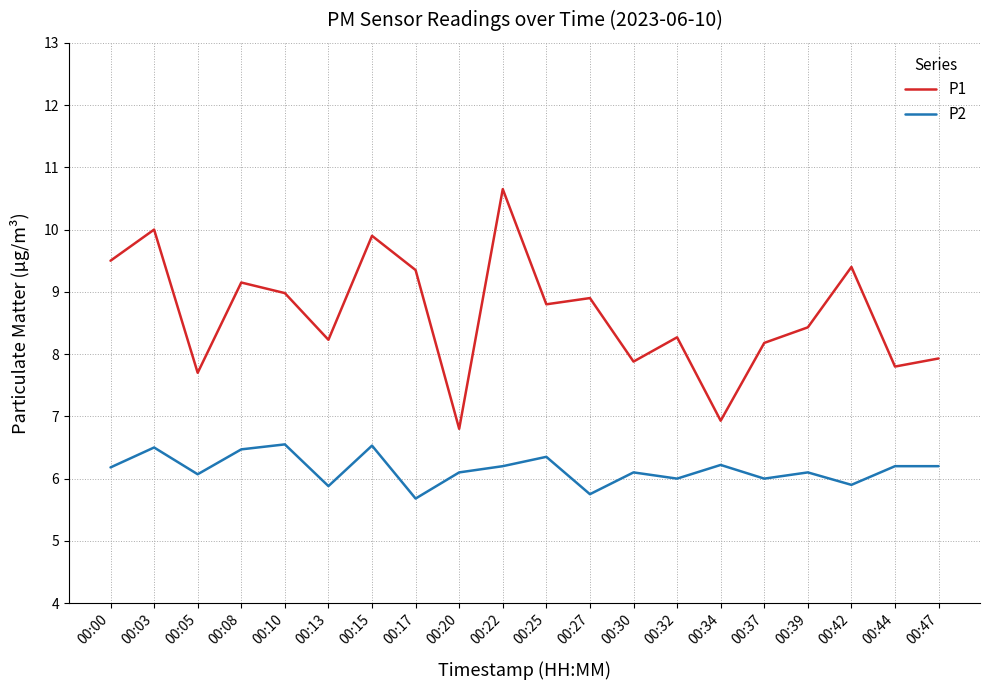

What are all the series names shown in the legend?

P1, P2